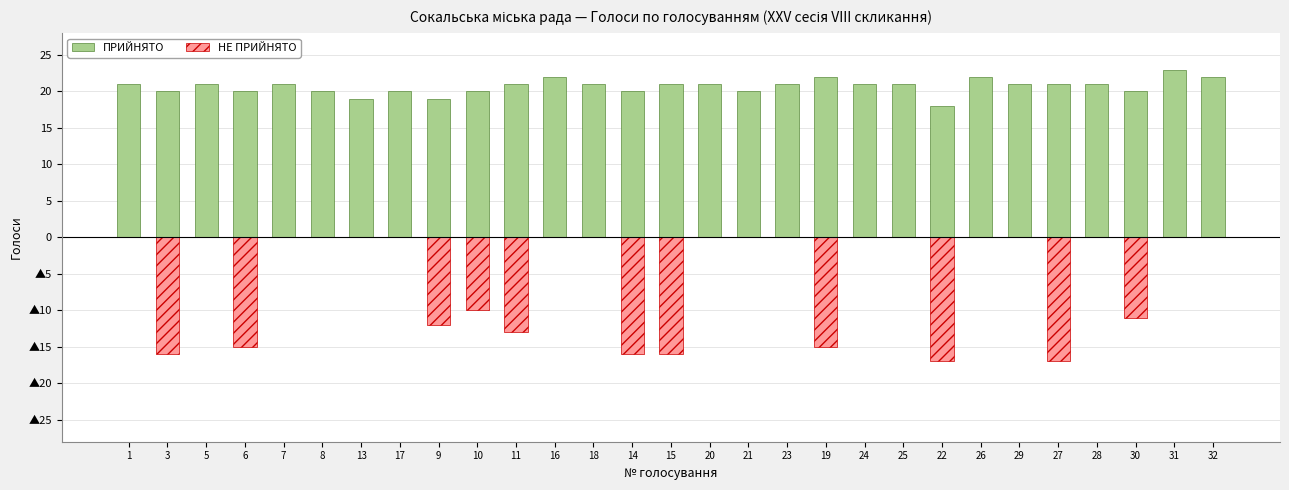

What is the value of the ПРИЙНЯТО bar at the 3rd from the left?

21